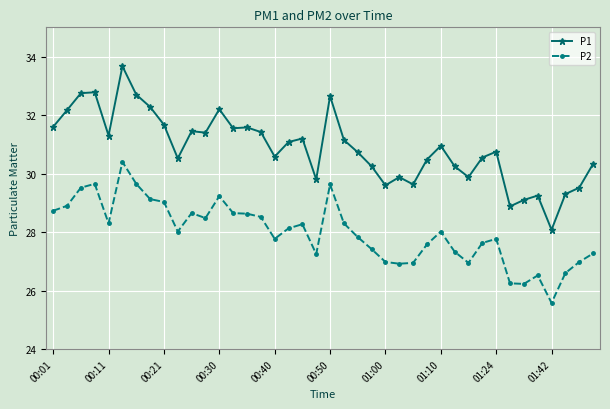

What is the value of the P2 point at the 28th from the left?

27.6